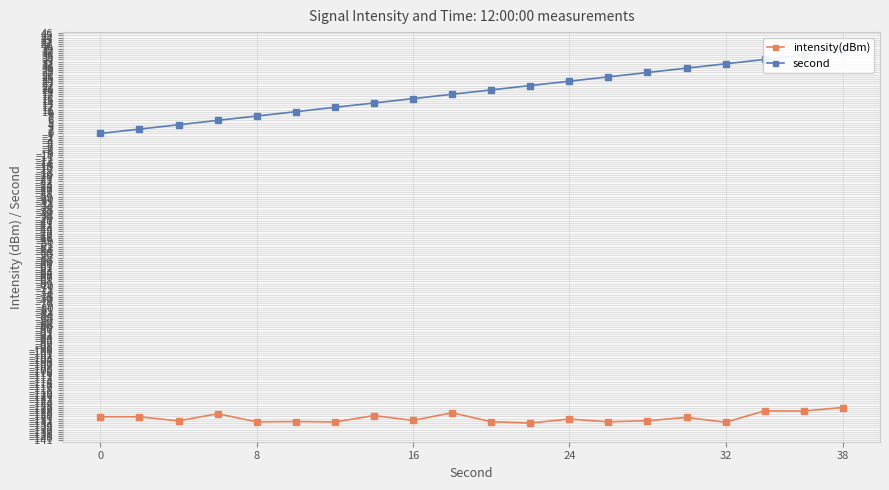

True or false: intensity(dBm) has more than 1 points higher than both neighbors.

True